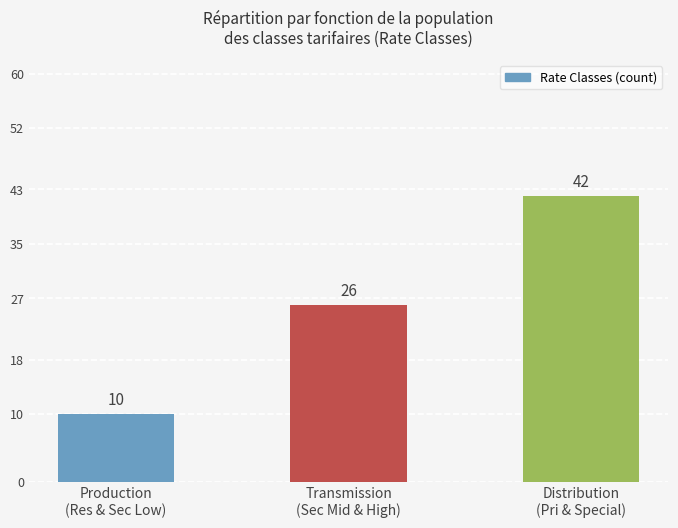

True or false: the data shows 26 at Transmission
(Sec Mid & High).

True